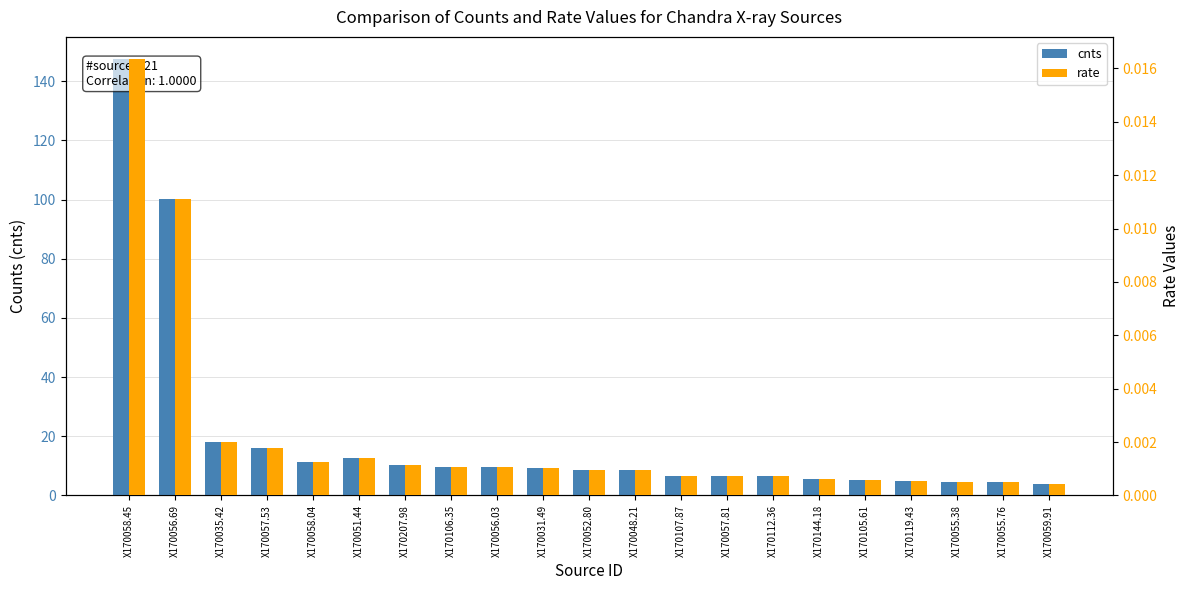

Reading left to right, extract all data points from this chart.

cnts: 147.6	100.3	18.1	16.1	11.3	12.6	10.3	9.8	9.7	9.1	8.7	8.5	6.7	6.6	6.5	5.5	5.2	4.9	4.7	4.6	3.8
rate: 0.0	0.0	0.0	0.0	0.0	0.0	0.0	0.0	0.0	0.0	0.0	0.0	0.0	0.0	0.0	0.0	0.0	0.0	0.0	0.0	0.0